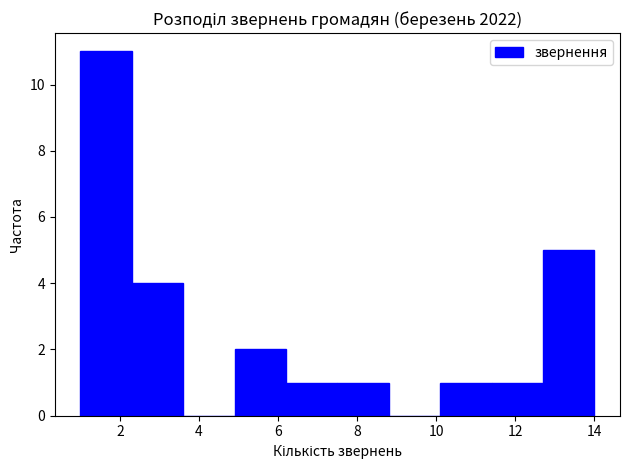

Reading left to right, list every bar in this chart as the range it spans on the x-axis followed by its height. Neither the bar edges nor the heights are printed on the chart, so give them approximately, as read against the axes.

1.0 to 2.3: 11
2.3 to 3.6: 4
3.6 to 4.9: 0
4.9 to 6.2: 2
6.2 to 7.5: 1
7.5 to 8.8: 1
8.8 to 10.1: 0
10.1 to 11.4: 1
11.4 to 12.7: 1
12.7 to 14.0: 5